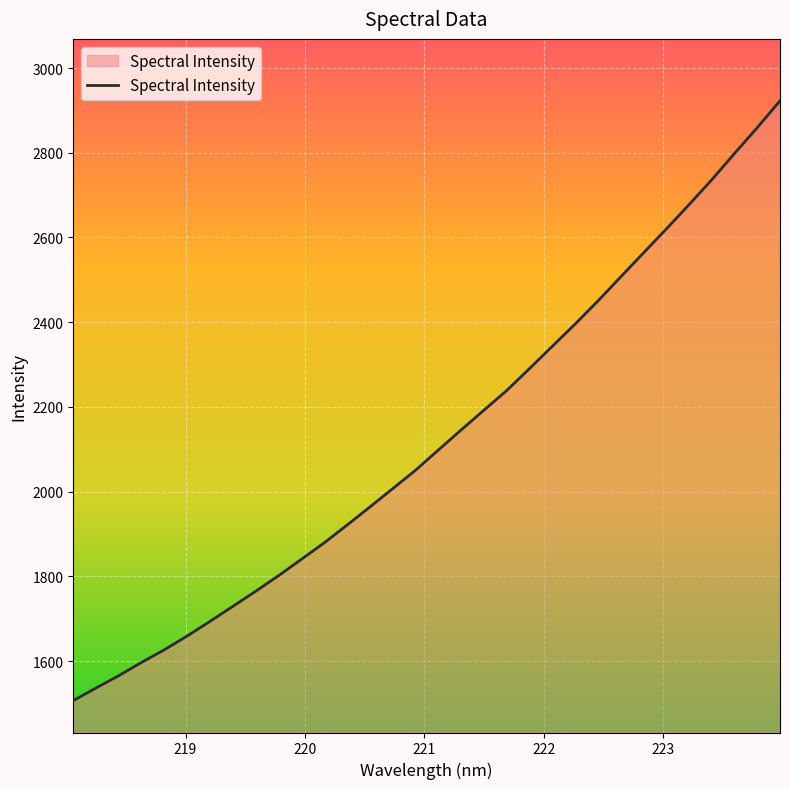

True or false: there are more than 1 points higher than both neighbors.

False